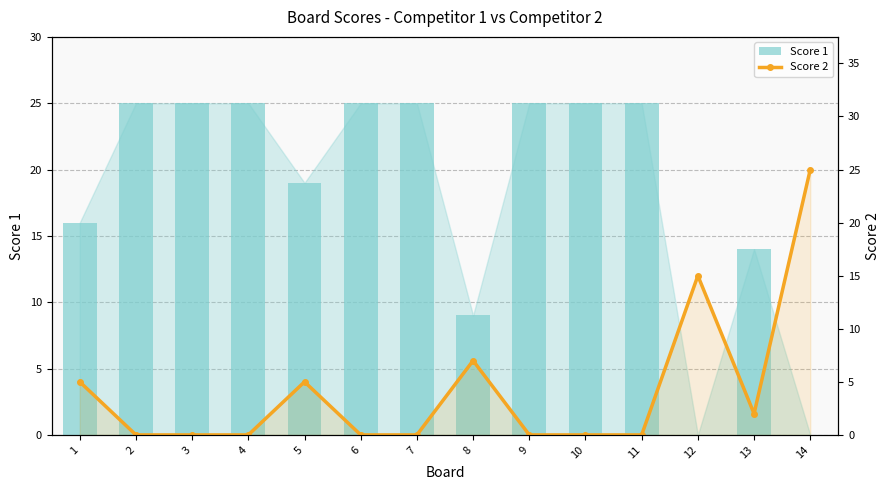

Reading right to left, list all the values displayed in this chart.

Score 1: 14=0	13=14	12=0	11=25	10=25	9=25	8=9	7=25	6=25	5=19	4=25	3=25	2=25	1=16
Score 2: 14=25	13=2	12=15	11=0	10=0	9=0	8=7	7=0	6=0	5=5	4=0	3=0	2=0	1=5